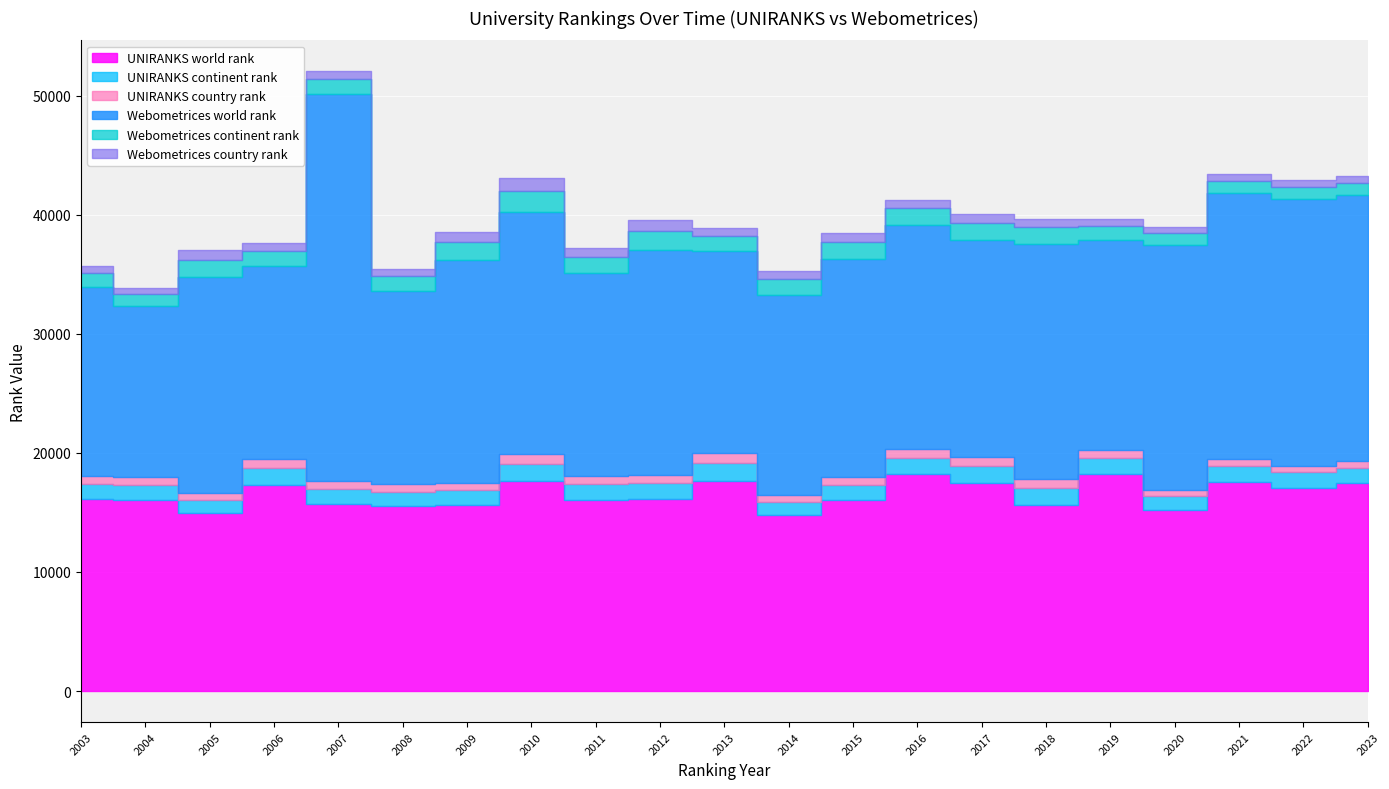

Which series has the widest spread of values?

Webometrices world rank